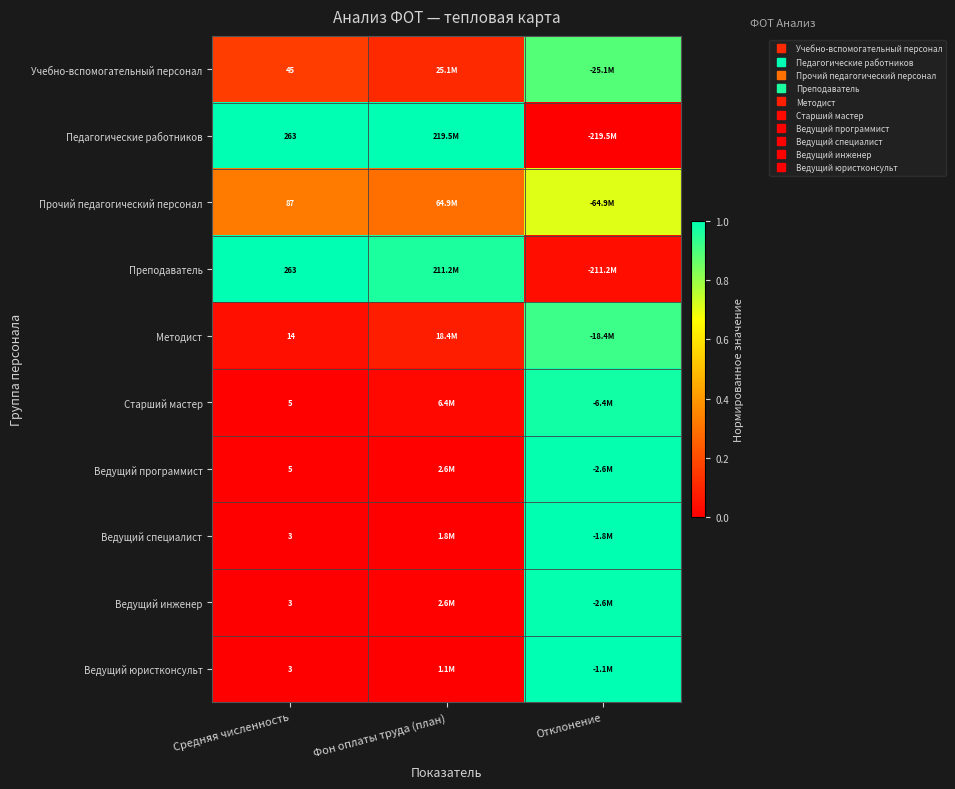

At Средняя численность, list the series in order from smallest to largest.

Ведущий специалист, Ведущий инженер, Ведущий юристконсульт, Старший мастер, Ведущий программист, Методист, Учебно-вспомогательный персонал, Прочий педагогический персонал, Педагогические работников, Преподаватель